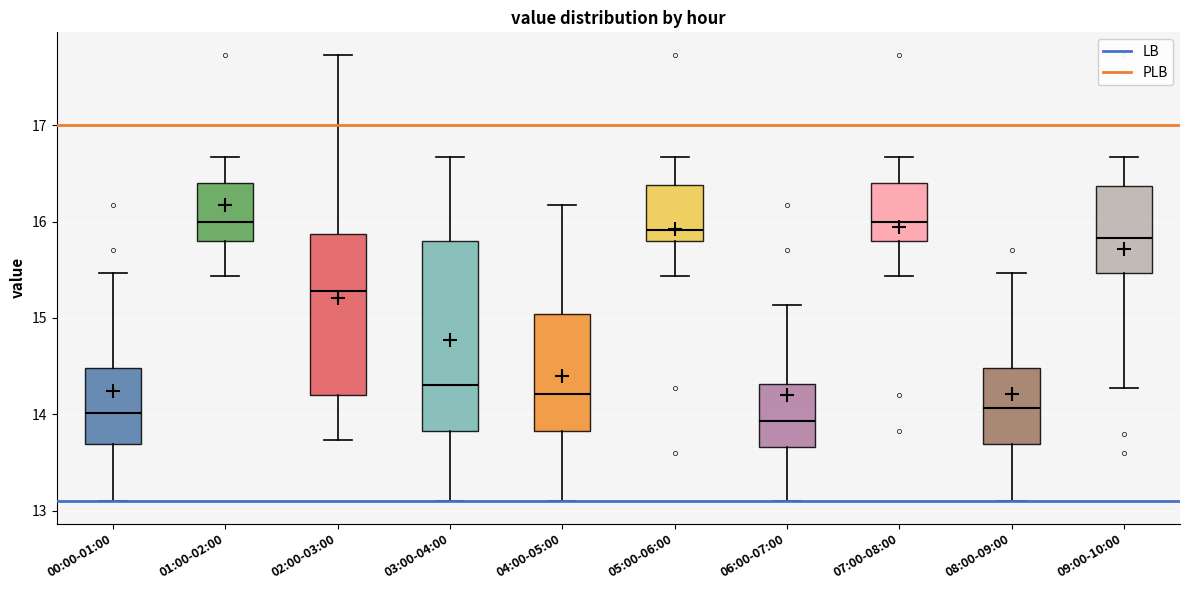

Reading left to right, read every box against the y-axis: the position of its median line, the range the box covers, and the ends of its whiskers. The values are not printed on the chart, so give them approximately, as read against the axis.

00:00-01:00: median 14.0, box 13.7 to 14.5, whiskers 13.1 to 15.5
01:00-02:00: median 16.0, box 15.8 to 16.4, whiskers 15.4 to 16.7
02:00-03:00: median 15.3, box 14.2 to 15.9, whiskers 13.7 to 17.7
03:00-04:00: median 14.3, box 13.8 to 15.8, whiskers 13.1 to 16.7
04:00-05:00: median 14.2, box 13.8 to 15.0, whiskers 13.1 to 16.2
05:00-06:00: median 15.9, box 15.8 to 16.4, whiskers 15.4 to 16.7
06:00-07:00: median 13.9, box 13.7 to 14.3, whiskers 13.1 to 15.1
07:00-08:00: median 16.0, box 15.8 to 16.4, whiskers 15.4 to 16.7
08:00-09:00: median 14.1, box 13.7 to 14.5, whiskers 13.1 to 15.5
09:00-10:00: median 15.8, box 15.5 to 16.4, whiskers 14.3 to 16.7